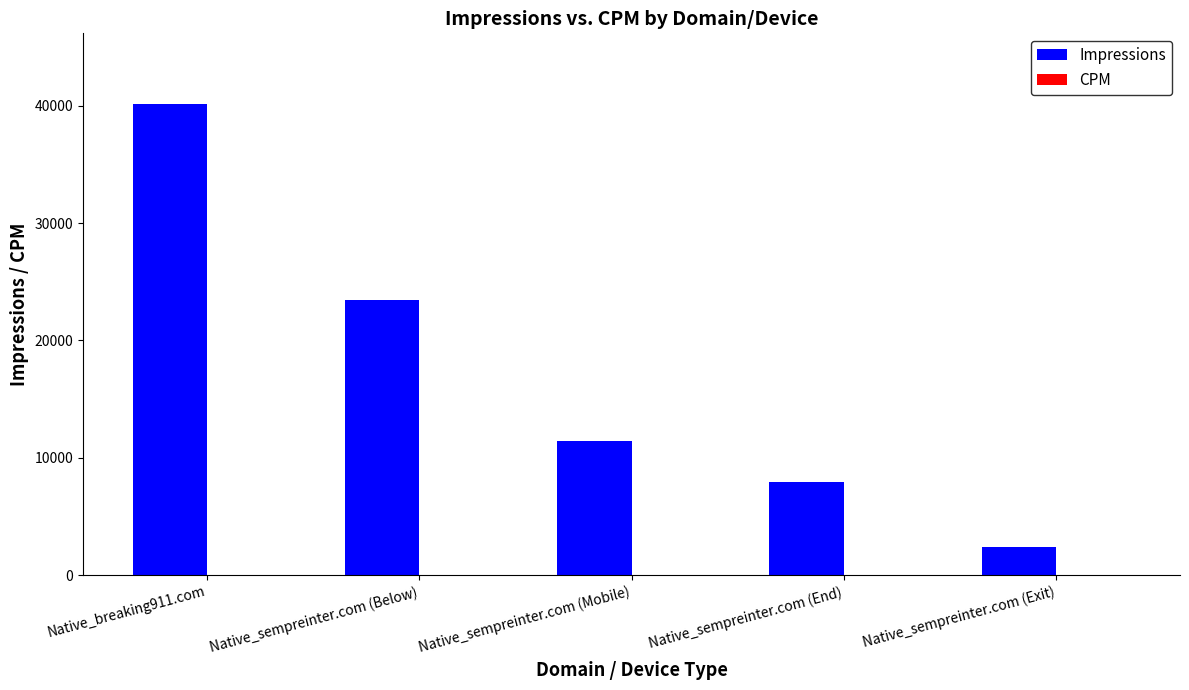

Which series has the largest total across all categories?

Impressions